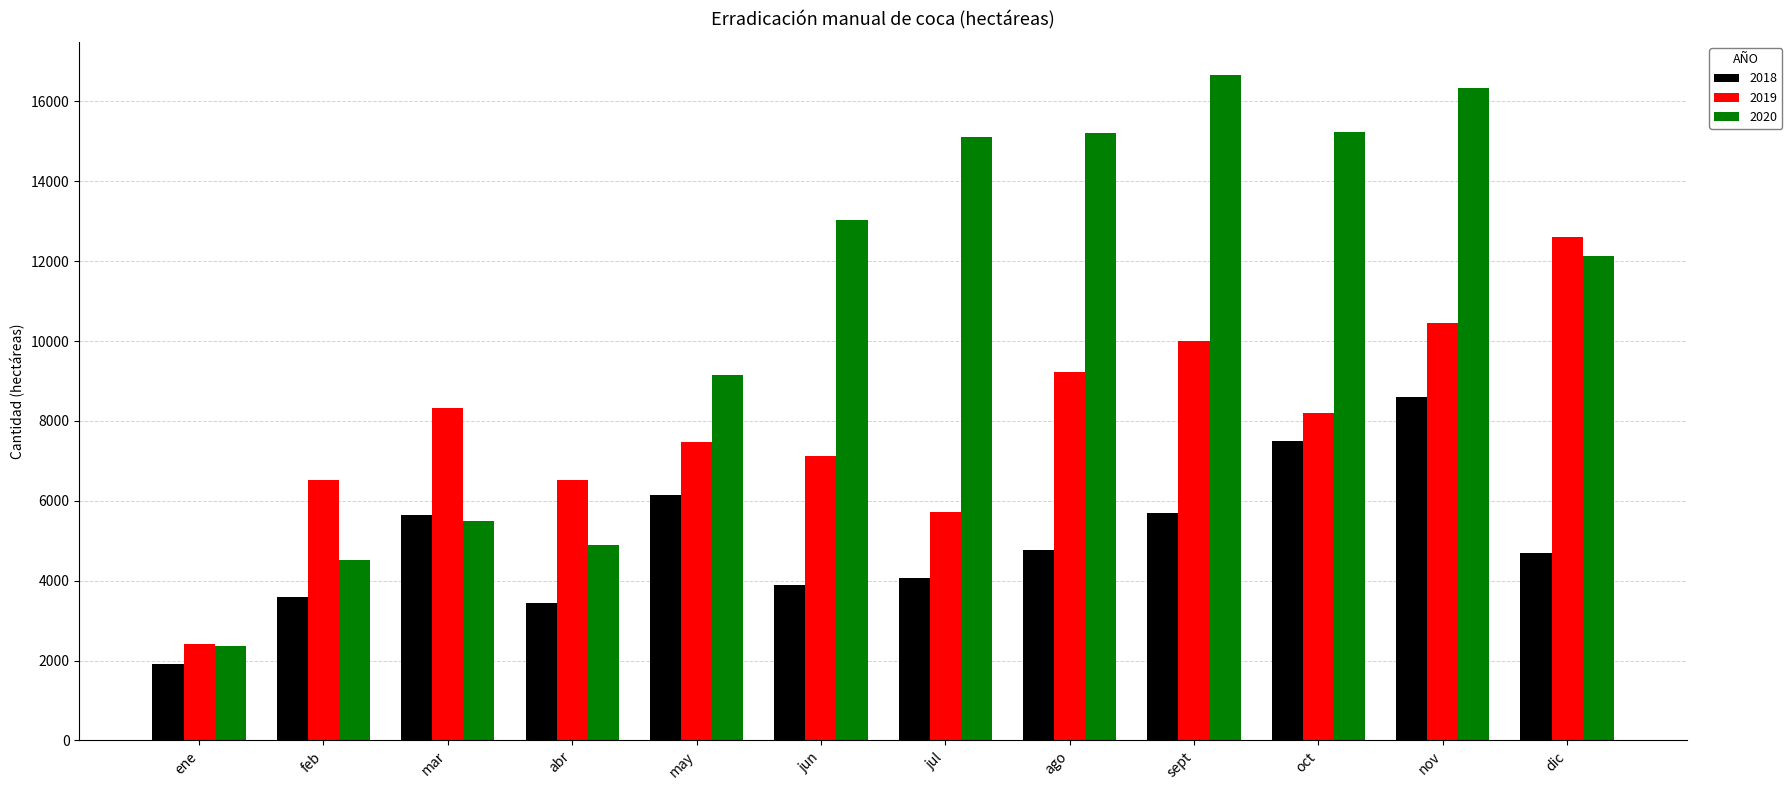

What is the sum of all 2020 values?

130147.3